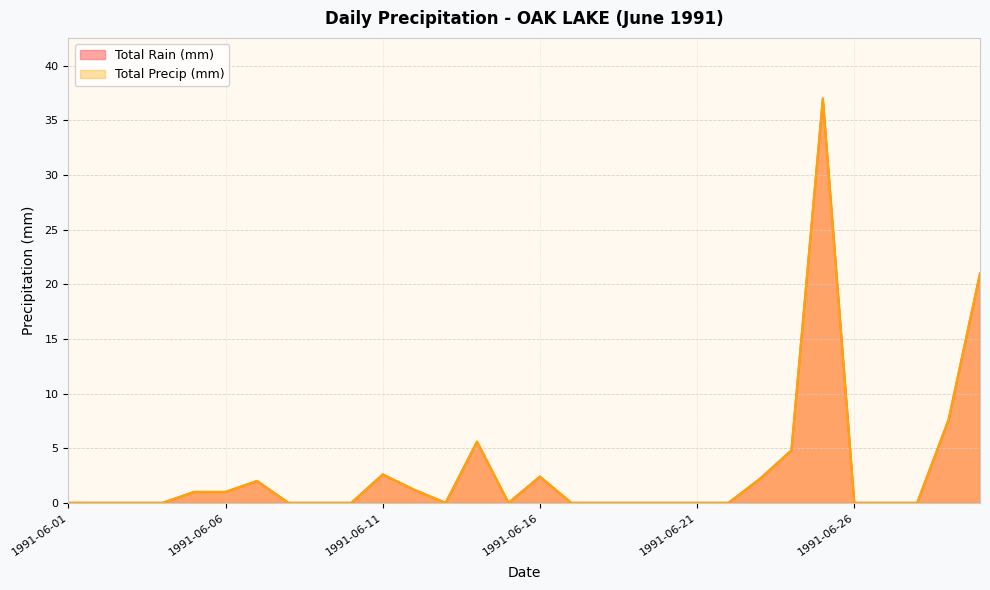

At 1991-06-09, list the series in order from largest to smallest.

Total Rain (mm), Total Precip (mm)